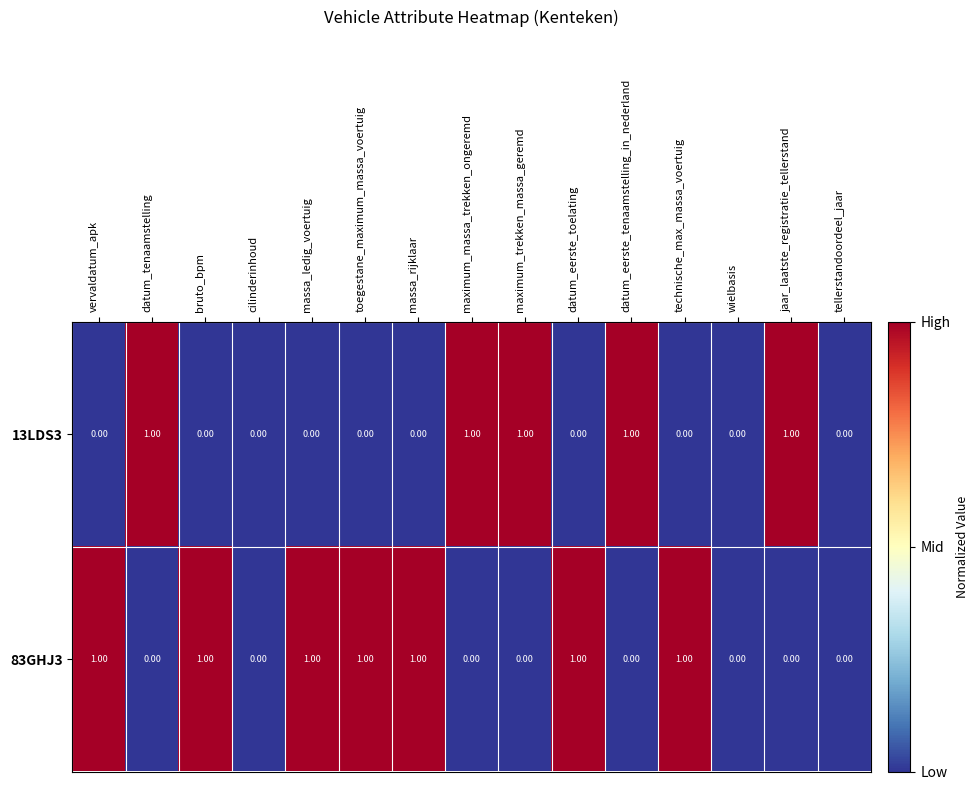

Is the value of 13LDS3 at massa_ledig_voertuig greater than the value of 83GHJ3 at vervaldatum_apk?

No